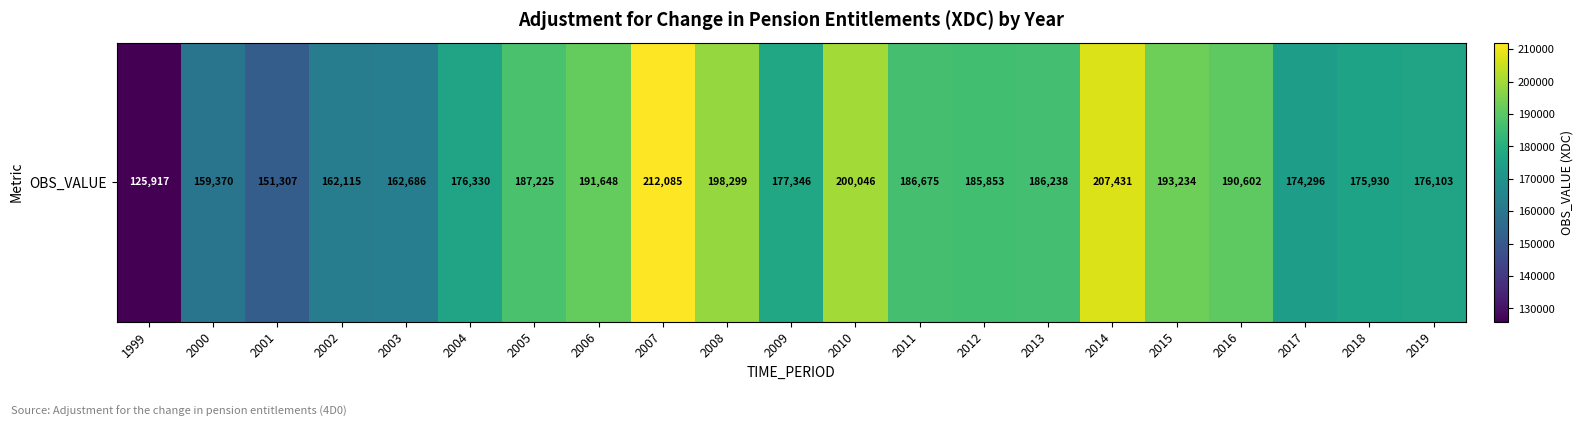

What is the change in value from 2011 to 2016?

+3927